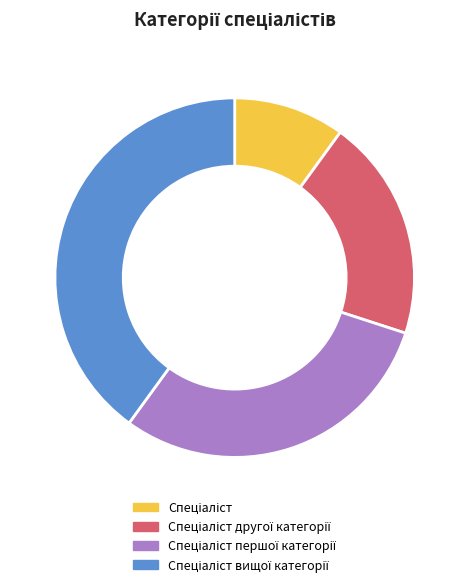

Is there a majority slice in this chart?

No